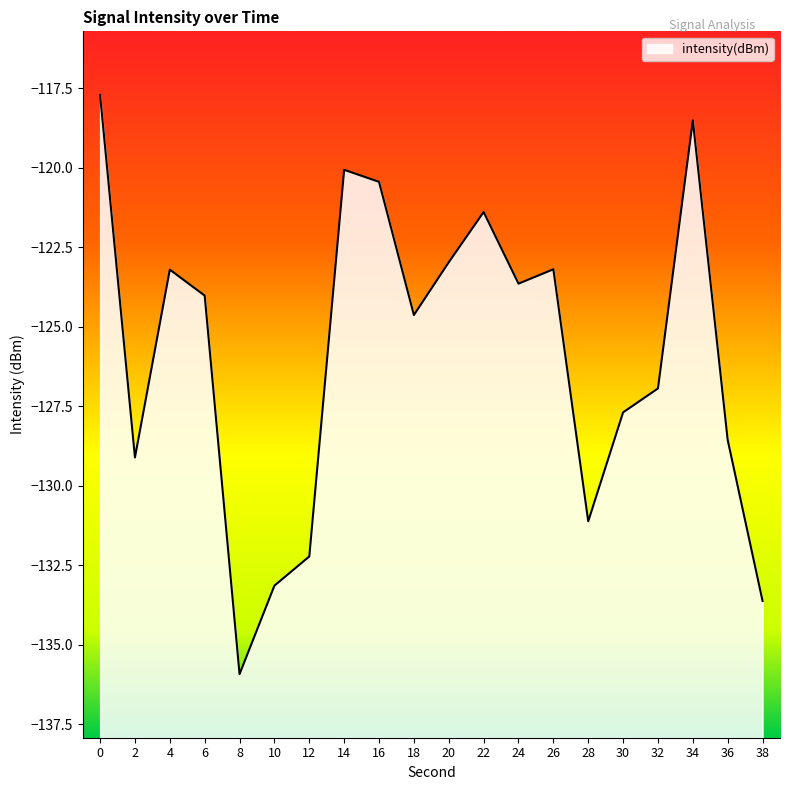

What is the smallest value displayed?

-135.9